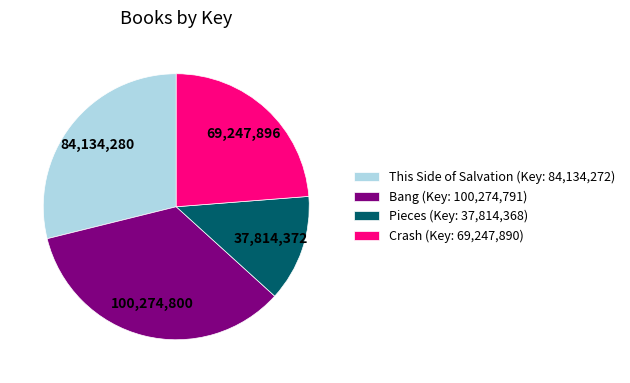

Which slice is the smallest?

Pieces